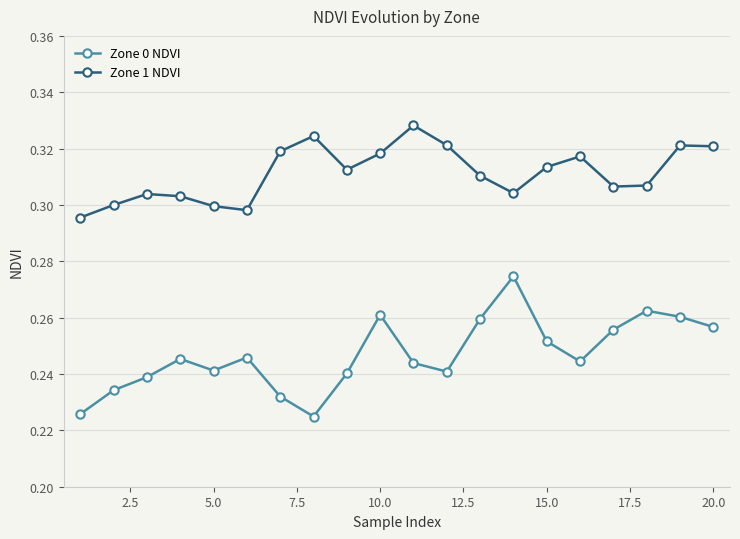

True or false: Zone 1 NDVI has more than 0 points higher than both neighbors.

True